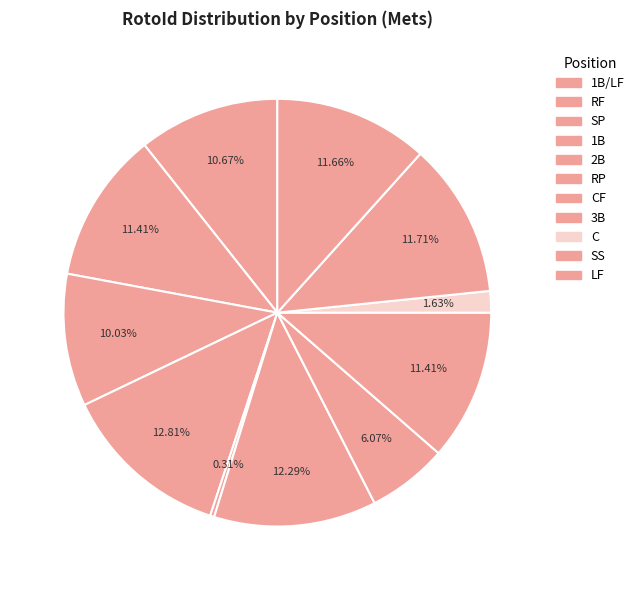

What is the change in value from CF to C?

-4168